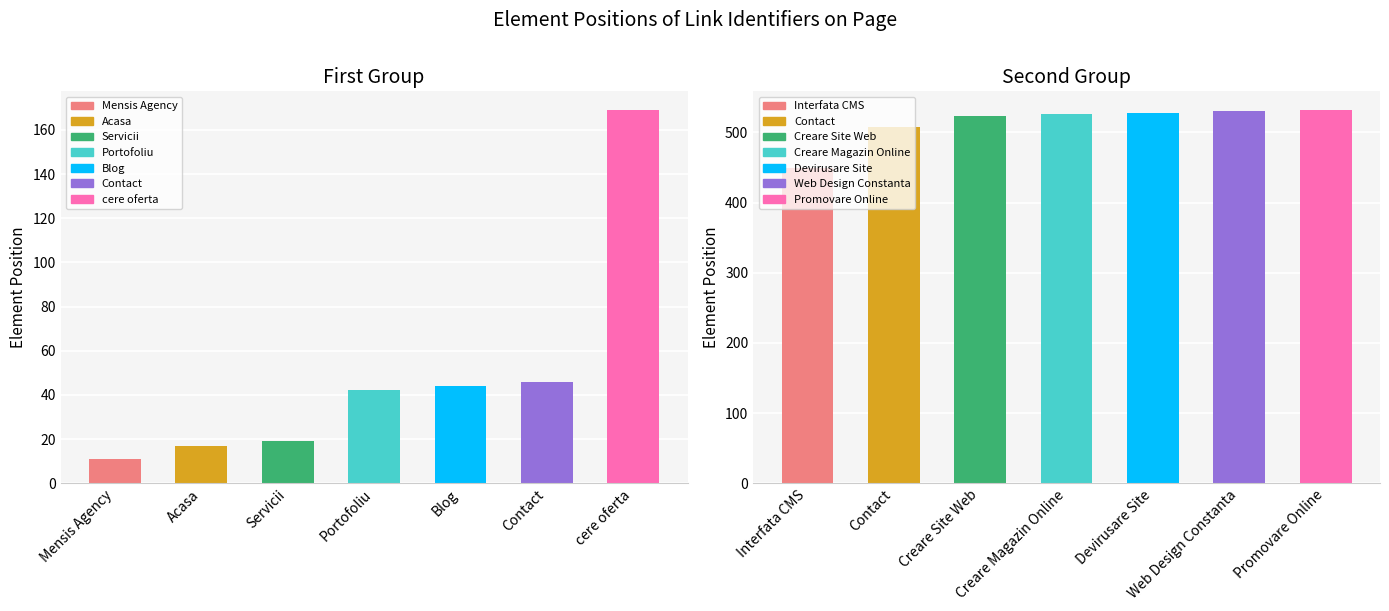

What is the change in value from Acasa to cere oferta?

+152